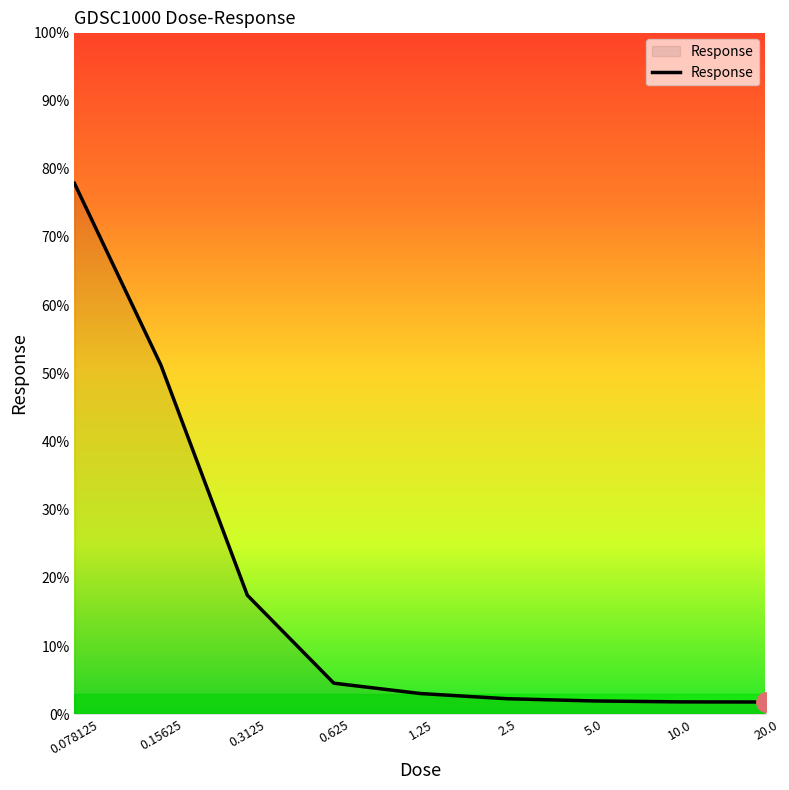

What is the difference between the maximum and minimum values?

76.1